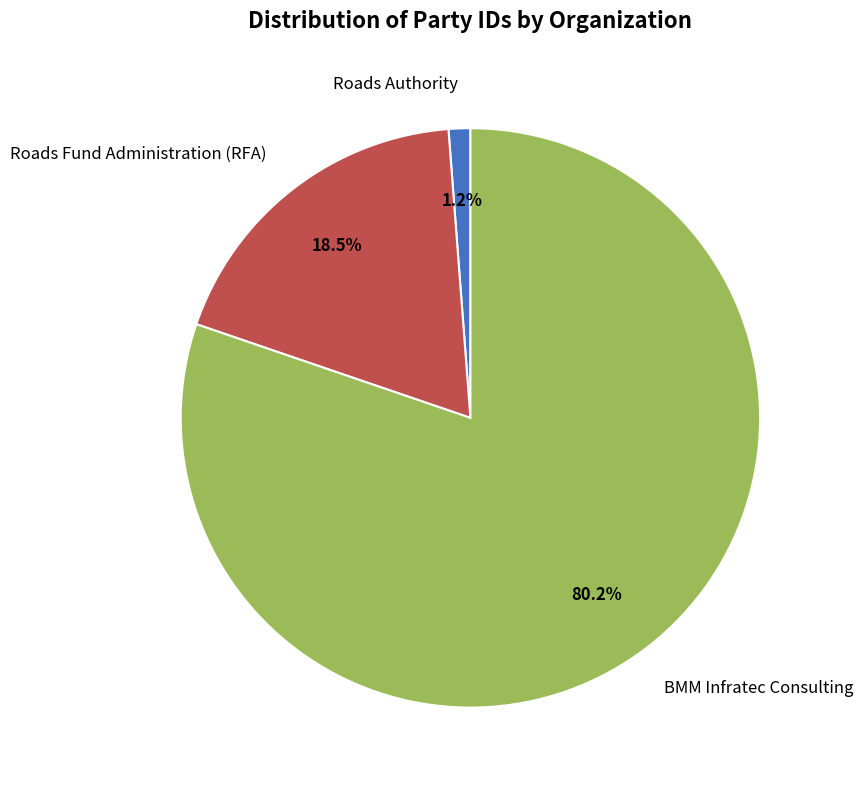

Which slice is the smallest?

Roads Authority